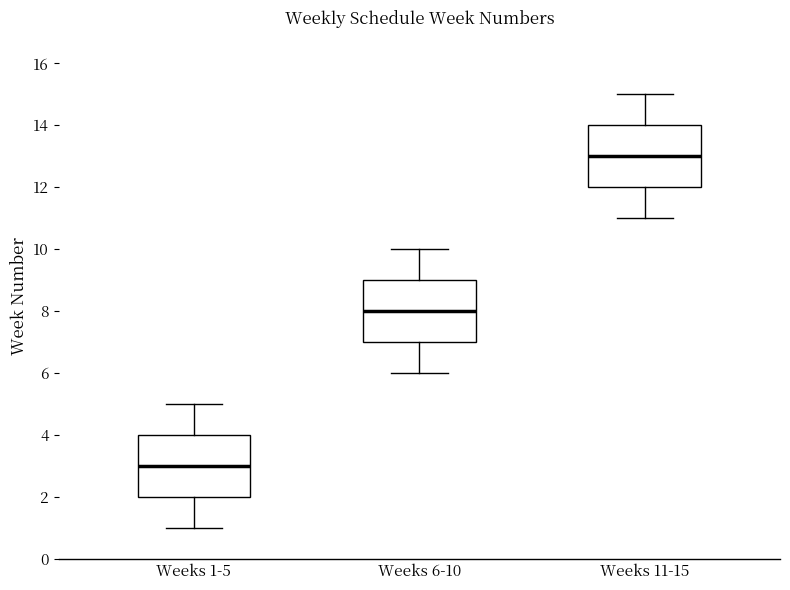

Reading left to right, transcribe this box plot: for each box, give where its median line is, the range the box spans, and where its two whiskers end, as read against the y-axis. The values are not printed on the chart, so give them approximately, as read against the axis.

Weeks 1-5: median 3, box 2 to 4, whiskers 1 to 5
Weeks 6-10: median 8, box 7 to 9, whiskers 6 to 10
Weeks 11-15: median 13, box 12 to 14, whiskers 11 to 15